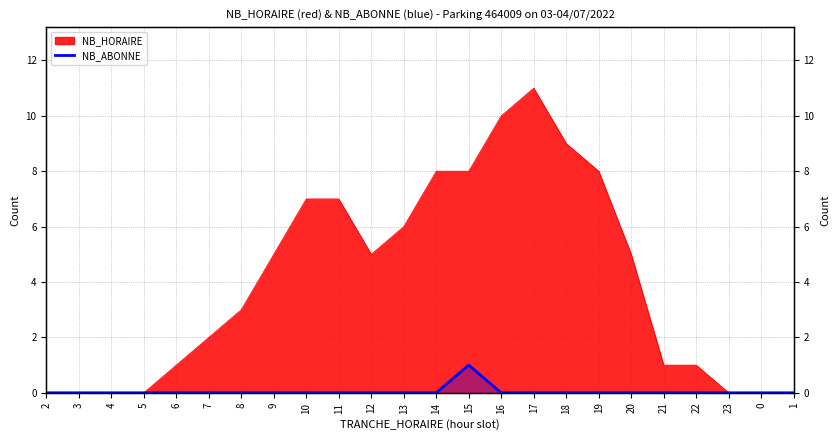

True or false: NB_ABONNE and NB_HORAIRE cross at least once.

False